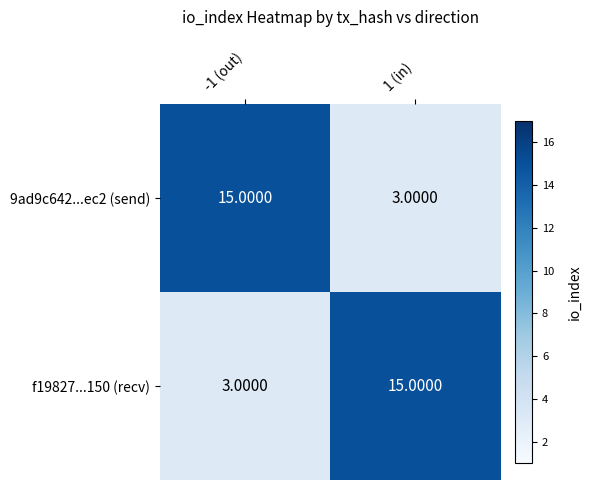

What is the sum of the 9ad9c642...ec2 (send) values at -1 (out) and 1 (in)?

18